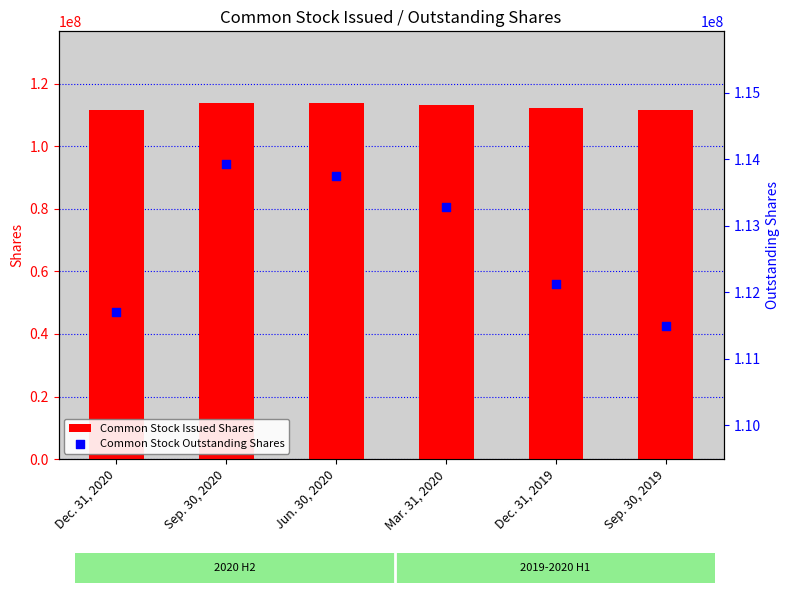

Is the value of Common Stock Issued Shares at Dec. 31, 2020 greater than the value of Common Stock Outstanding Shares at Dec. 31, 2019?

No